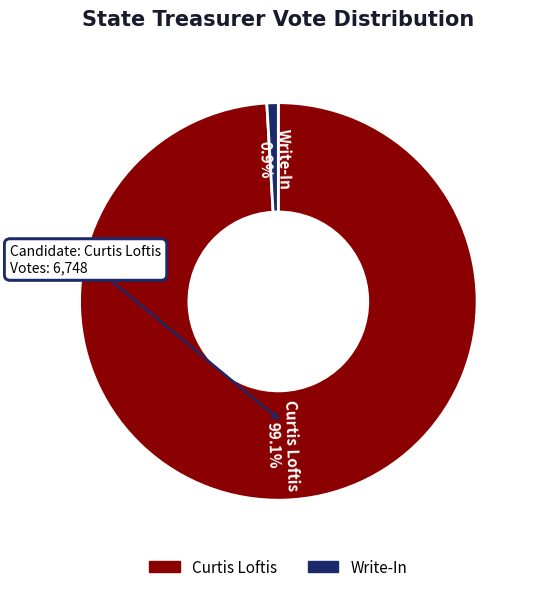

To the nearest percent, what is the difference between the largest and smallest slice percentages?

98%